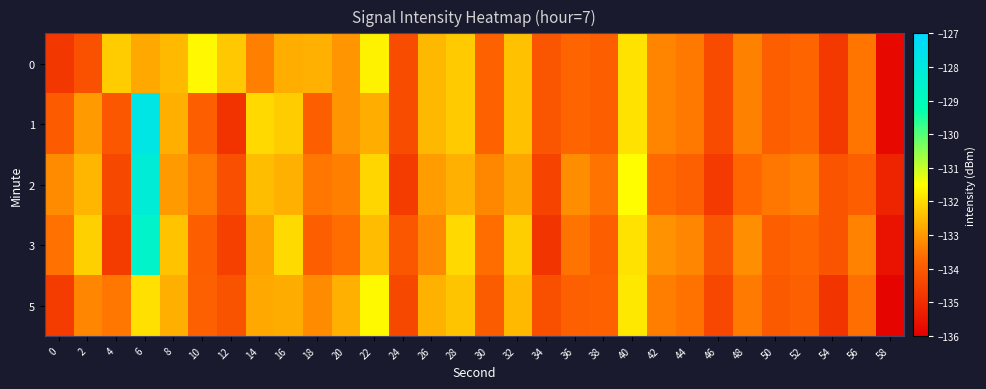

Rank the series by their maximum value, from highest to lowest.

1, 2, 3, 5, 0